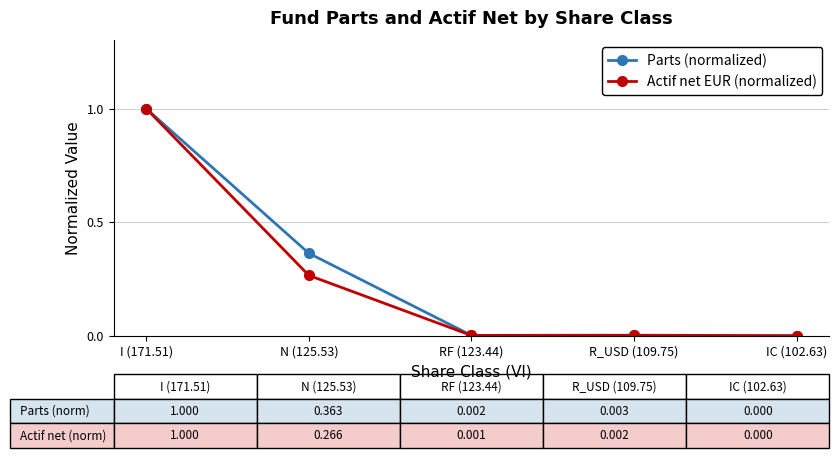

Does the chart have visible grid lines?

Yes